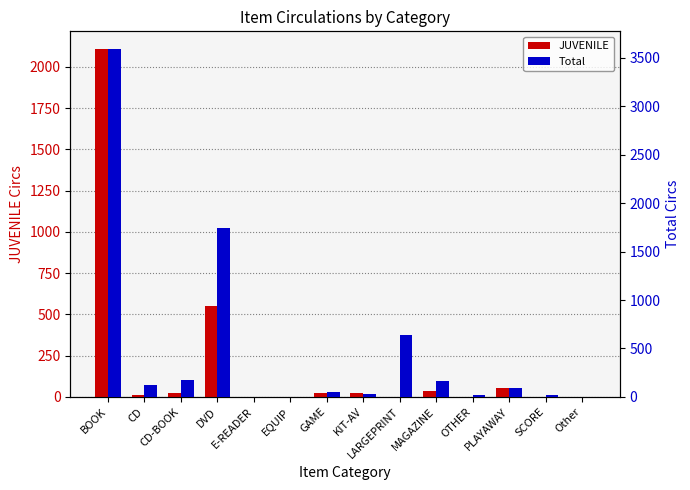

List the series in order of their overall mean, highest first.

Total, JUVENILE